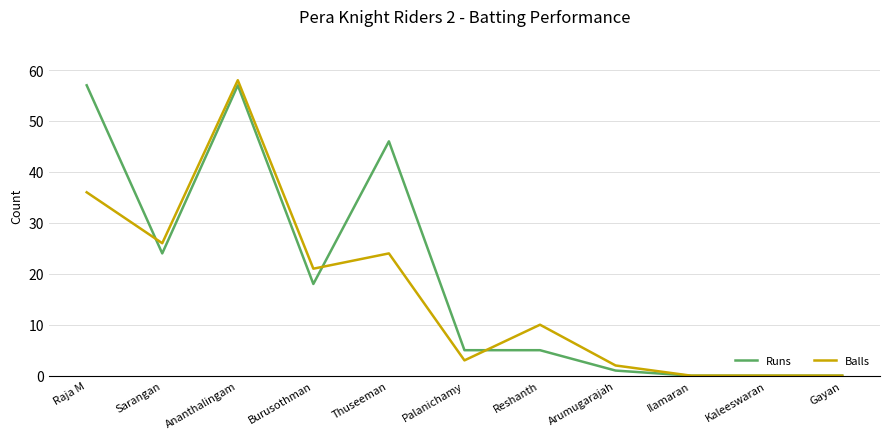

List the series in order of their overall mean, highest first.

Runs, Balls